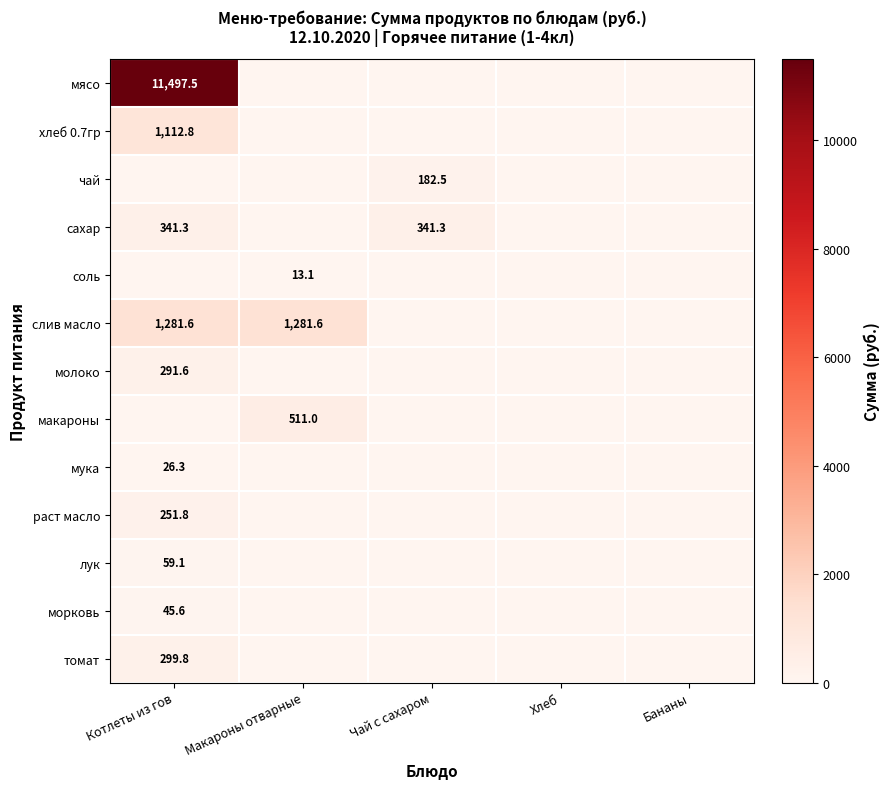

True or false: лук has a value of 16.8 at Котлеты из гов.

False